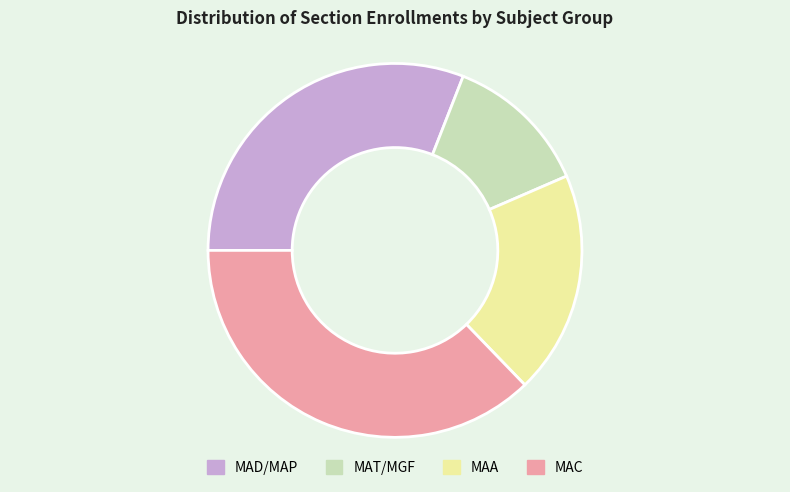

Do MAA and MAC together represent more than half of the pie?

Yes